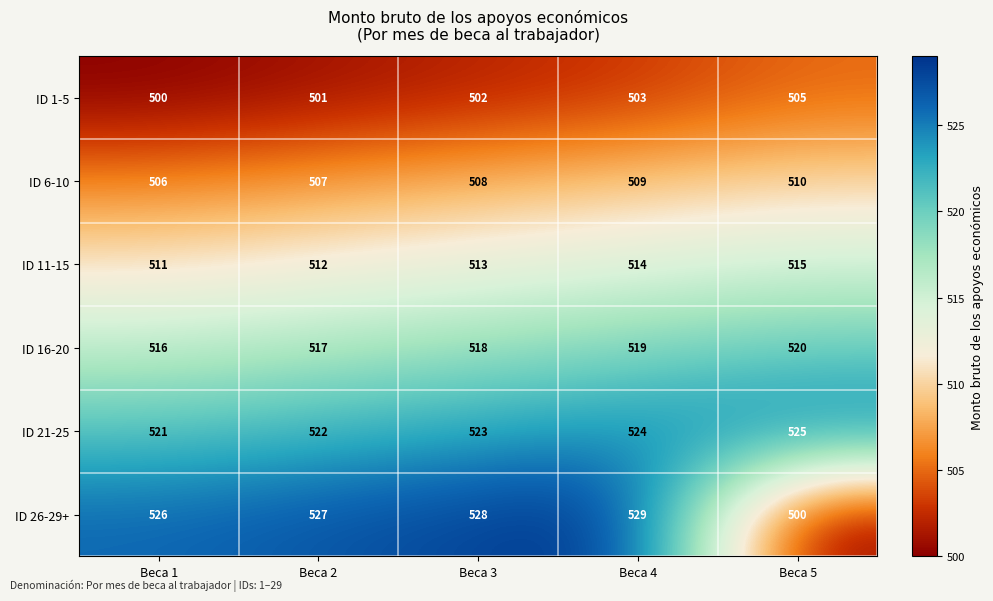

Which series has the widest spread of values?

ID 26-29+